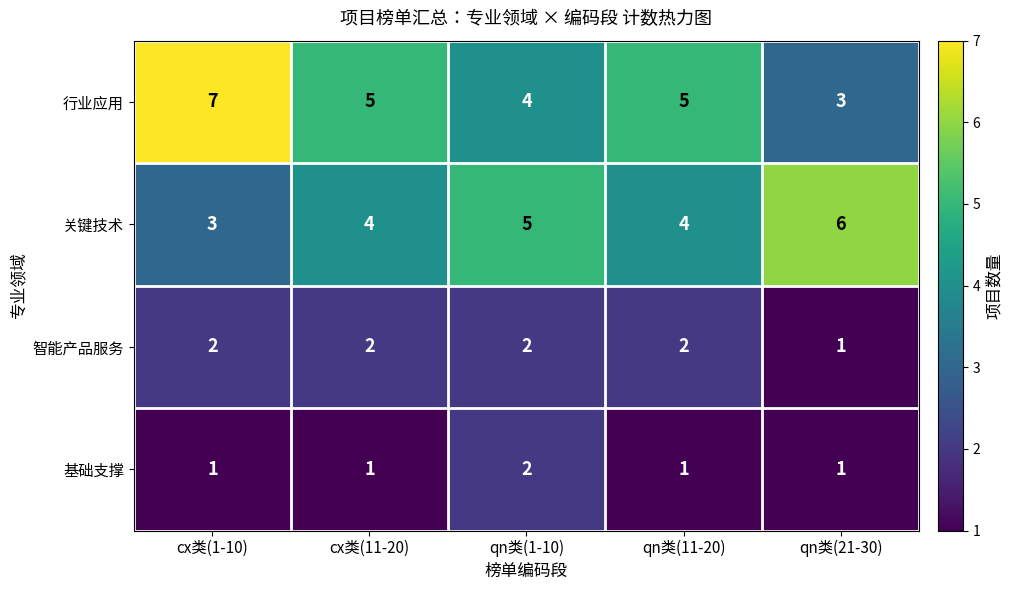

What is the spread (max minus min) of values at qn类(11-20)?

4